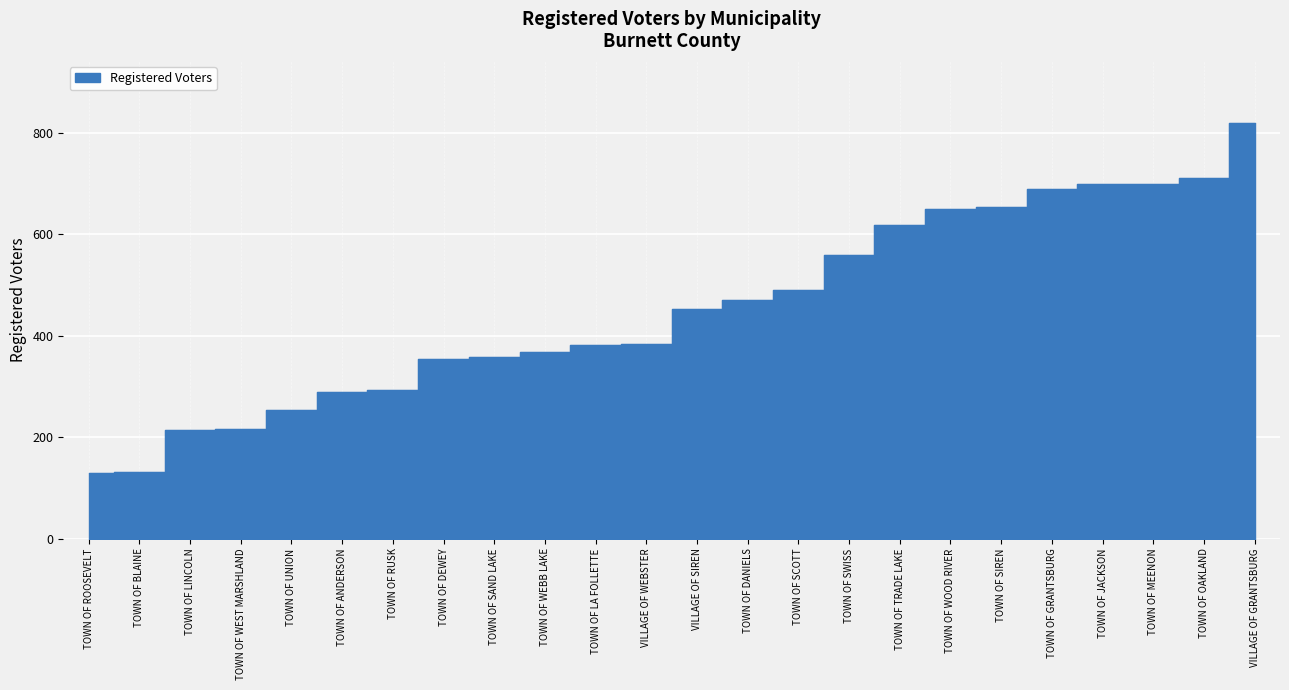

The chart shows a value of 175 at TOWN OF WOOD RIVER. True or false?

False